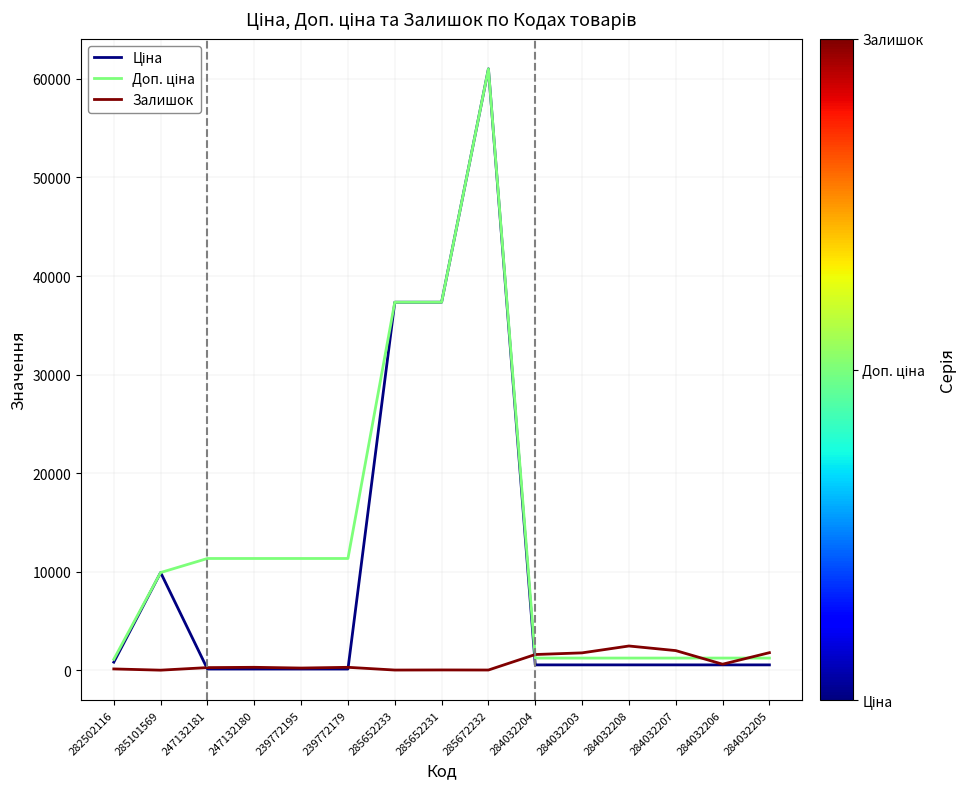

Which category has the highest value across all series?

285672232